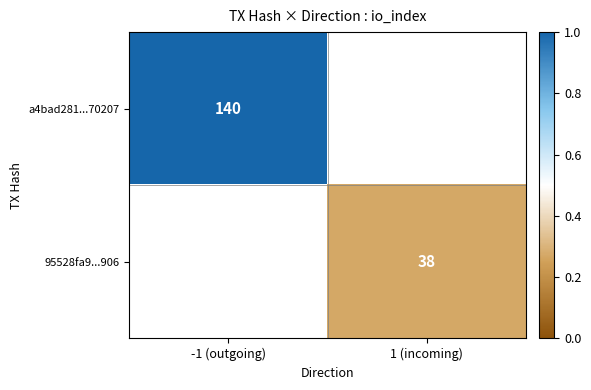

The 95528fa9...906 series shows 64.7 at 1 (incoming). True or false?

False